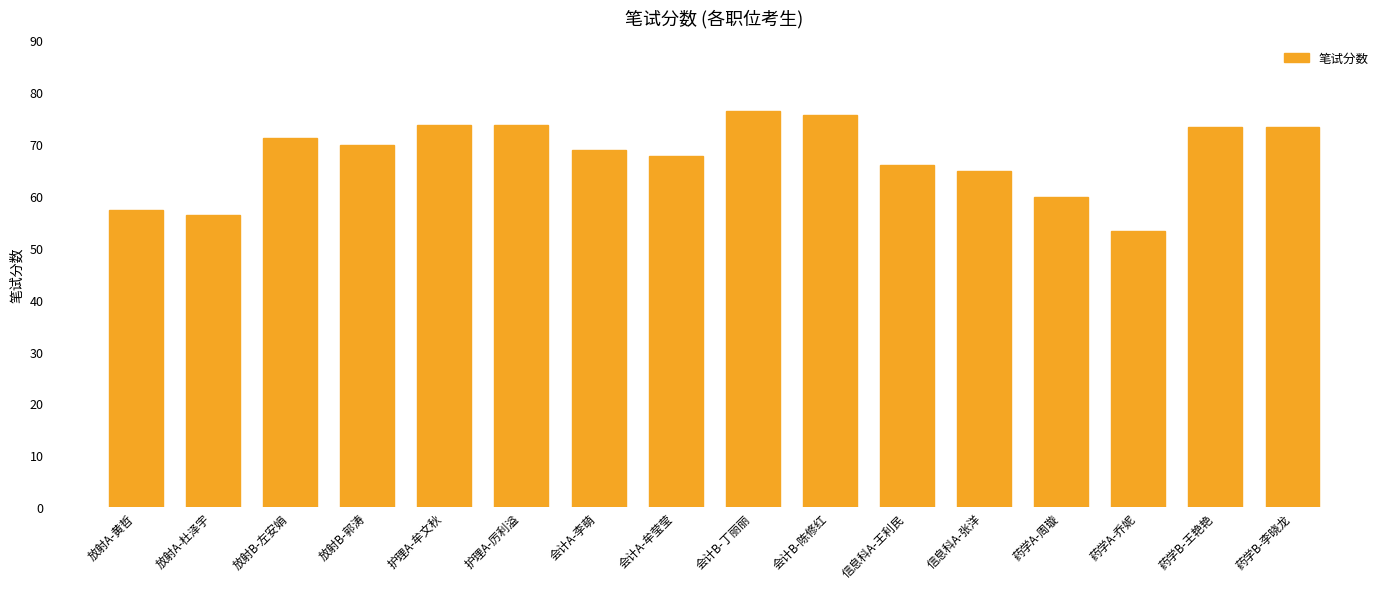

What is the maximum value shown in the chart?

76.3